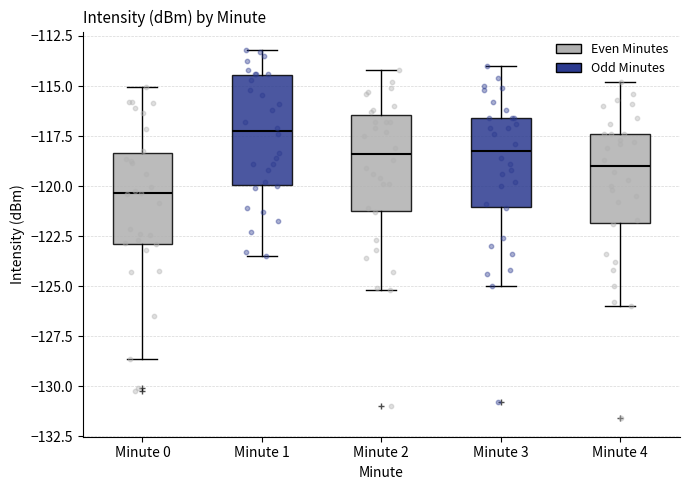

Where is the lower edge of the box for Minute 2 on the y-axis? The values are not printed on the chart, so give them approximately, as read against the axis.

-121.0